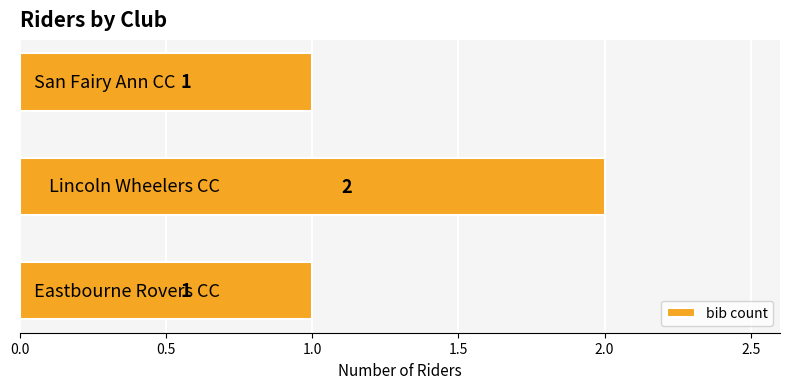

Count the values in the range 1 to 2.

3